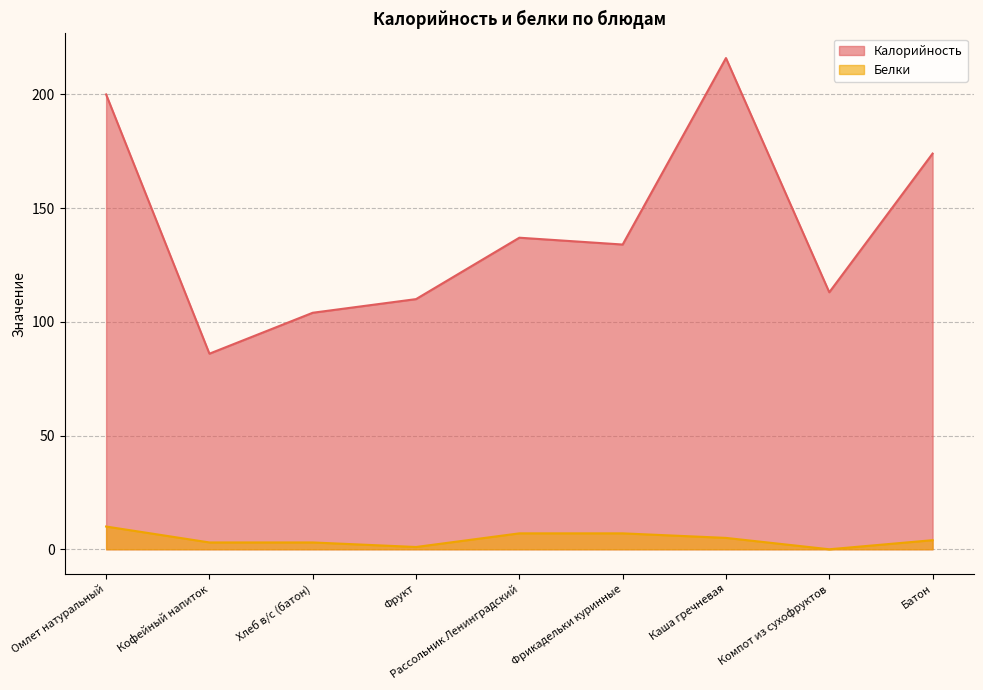

What is the label of the 7th point from the left?

Каша гречневая